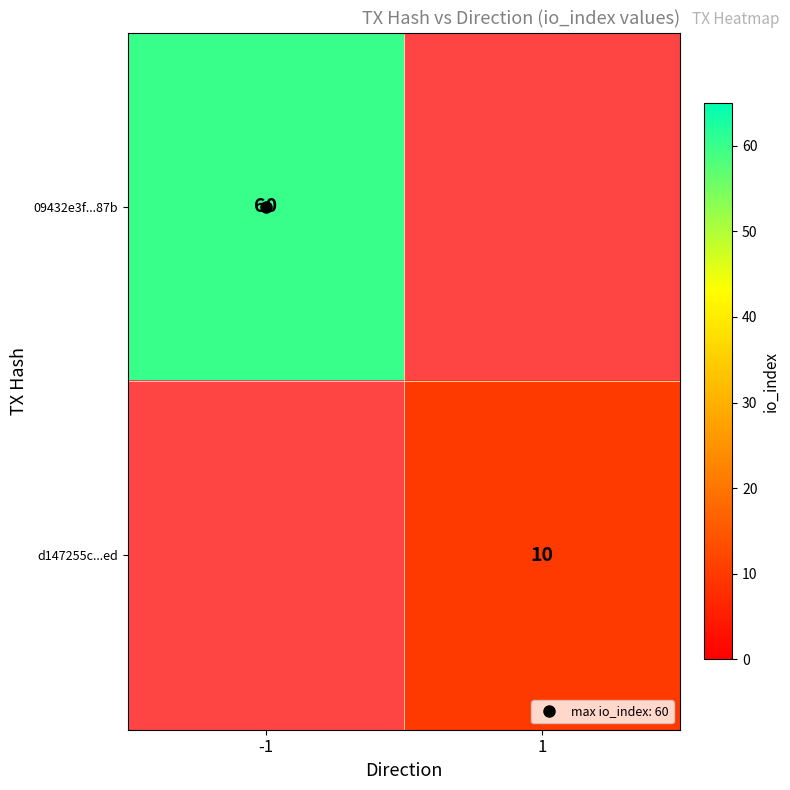

At which category does the chart reach its minimum across all series?

1